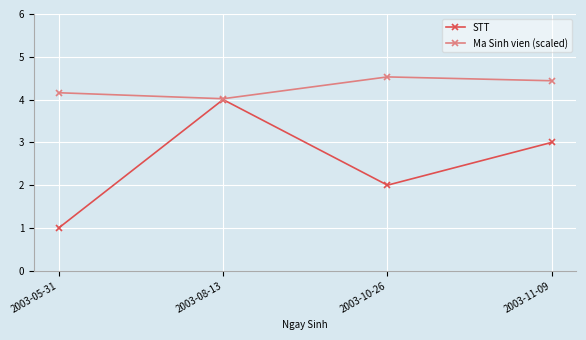

List the series in order of their peak value, lowest first.

STT, Ma Sinh vien (scaled)